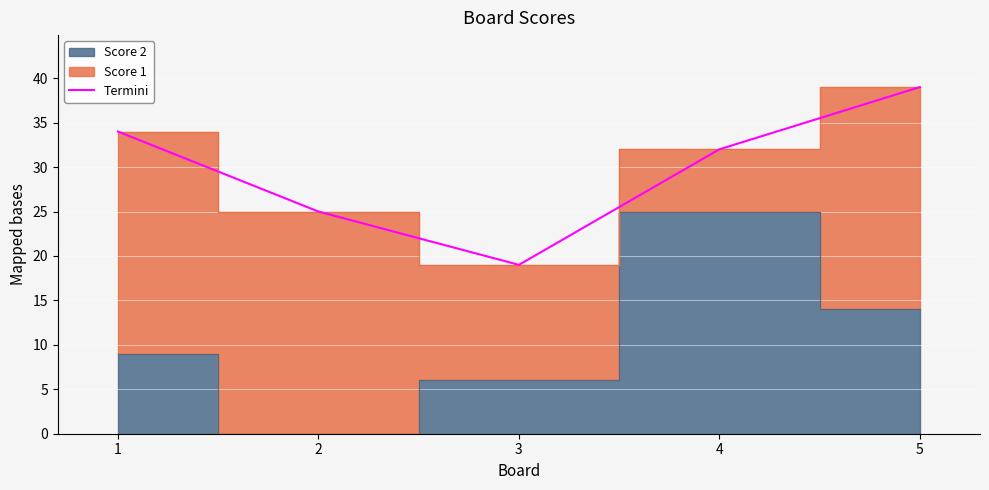

True or false: the data shows 39 at 5.

True